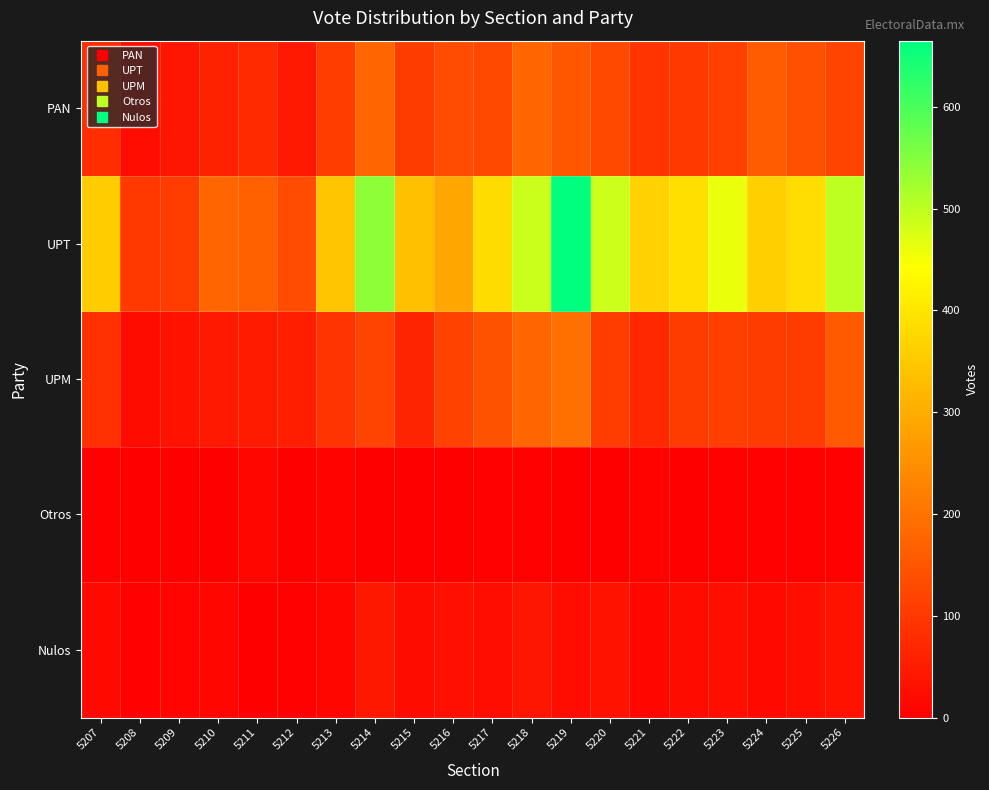

Rank the series at 5213 from highest to lowest value.

UPT, PAN, UPM, Nulos, Otros